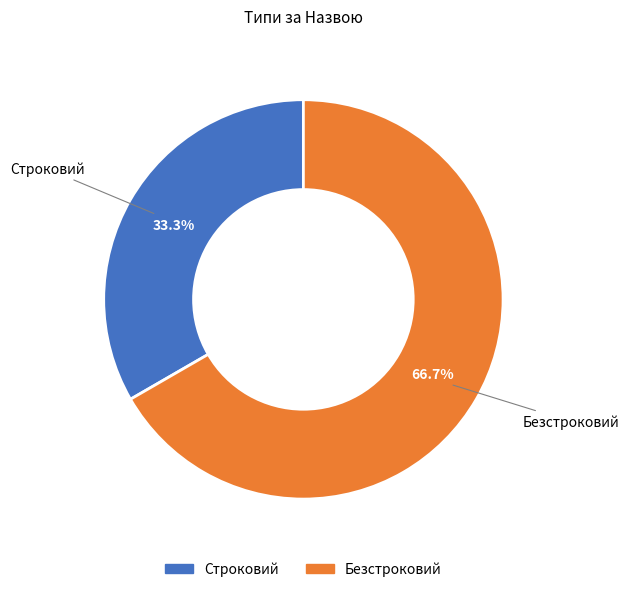

What is the ratio of the value at Безстроковий to the value at Строковий?

2.0